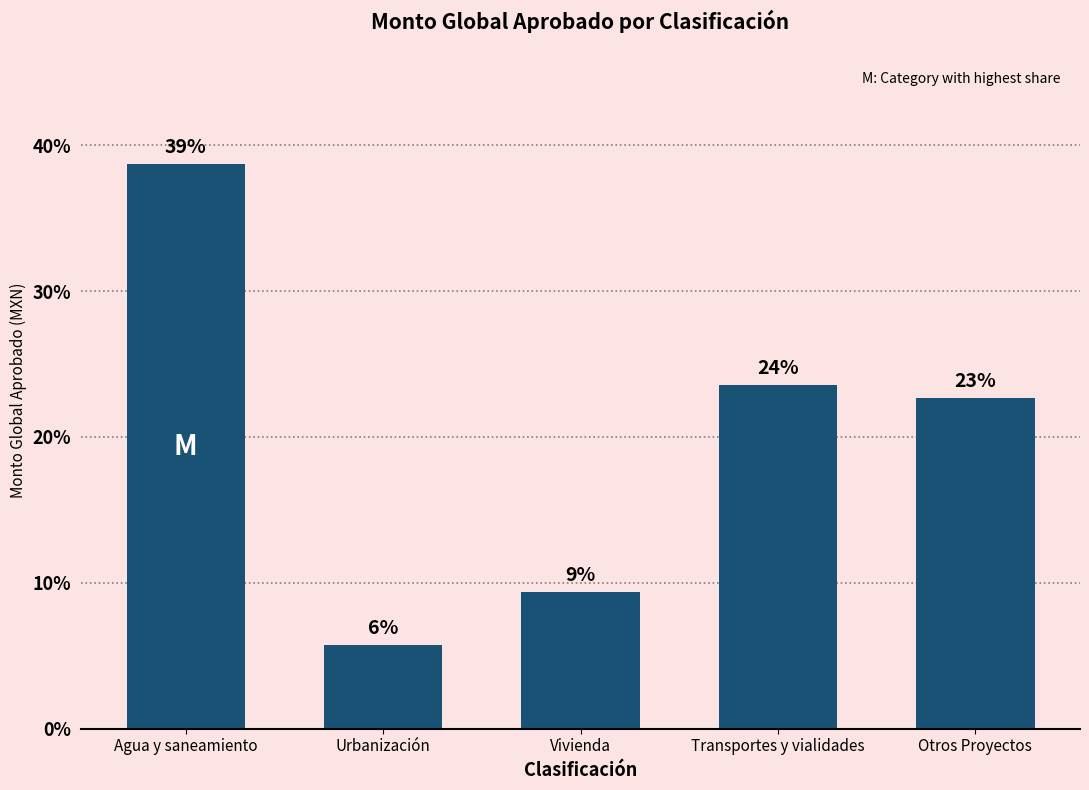

The value at Transportes y vialidades is 23.6. True or false?

True